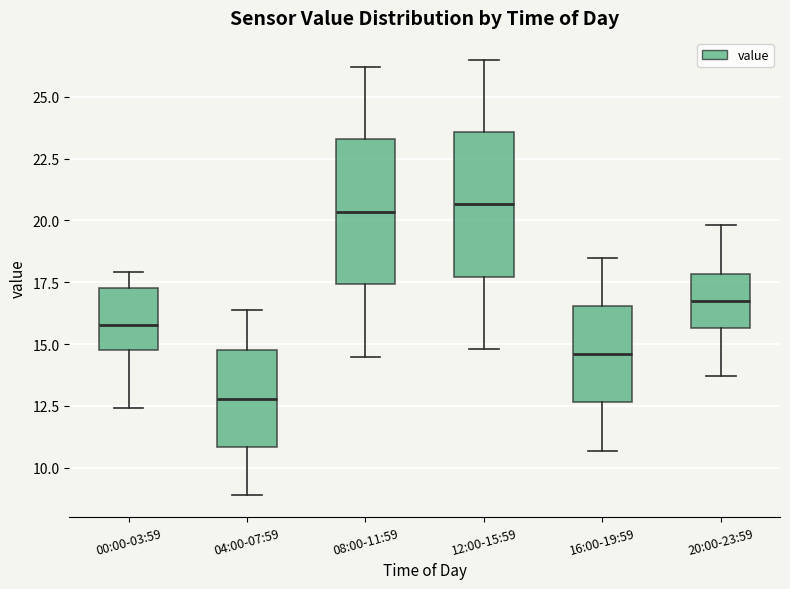

Where is the lower edge of the box for 08:00-11:59 on the y-axis? The values are not printed on the chart, so give them approximately, as read against the axis.

17.5